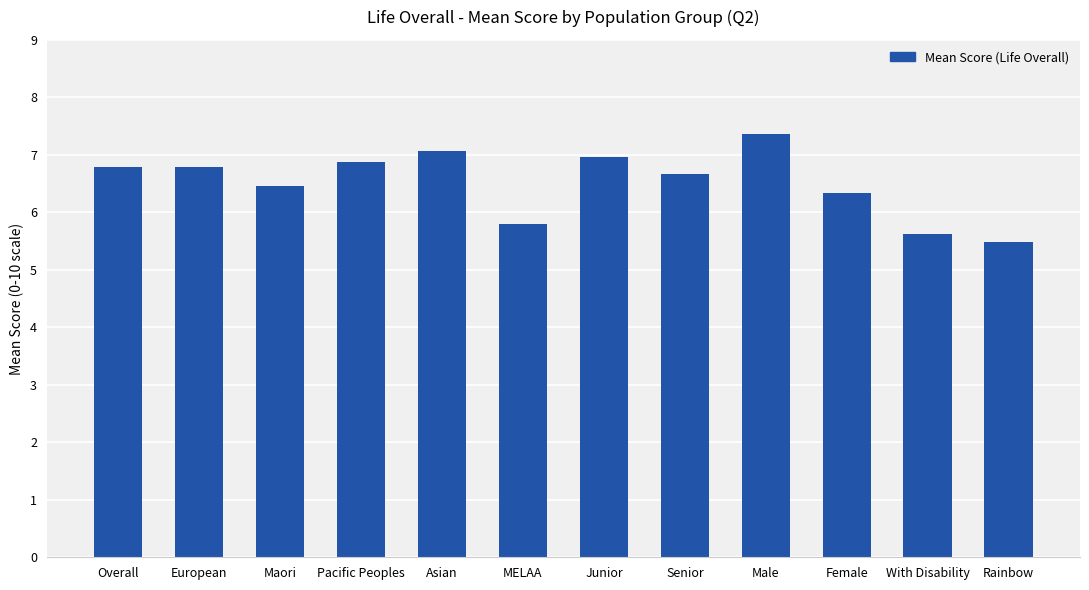

What is the minimum value shown in the chart?

5.5